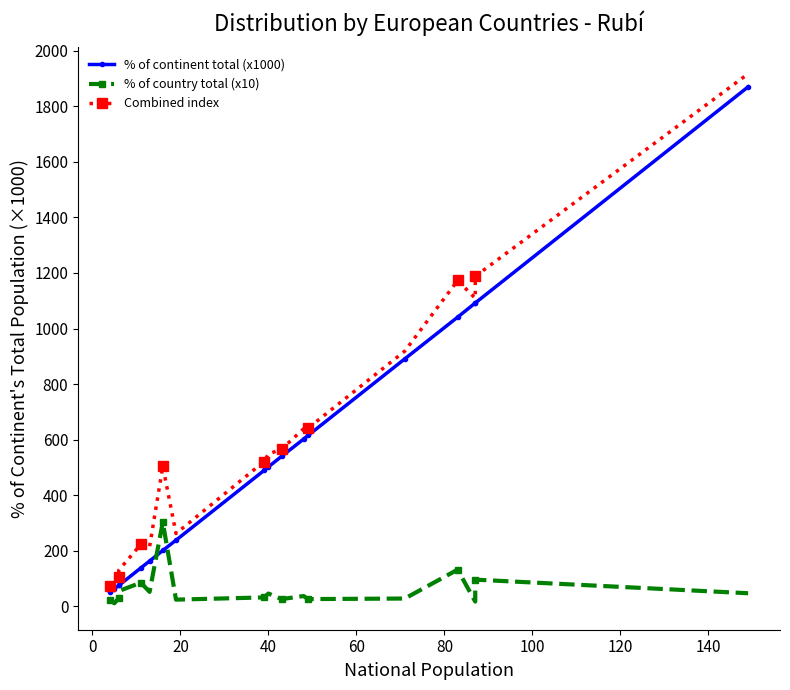

How many lines are shown in the chart?

3